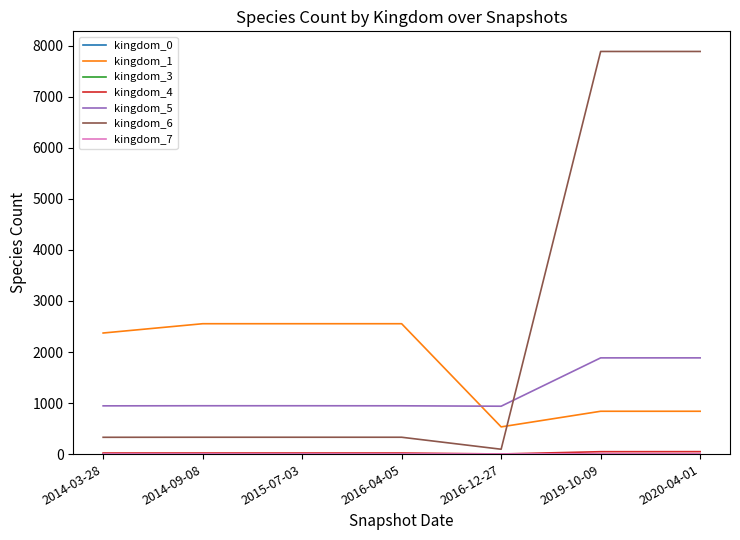

The kingdom_1 series shows 554 at 2019-10-09. True or false?

False